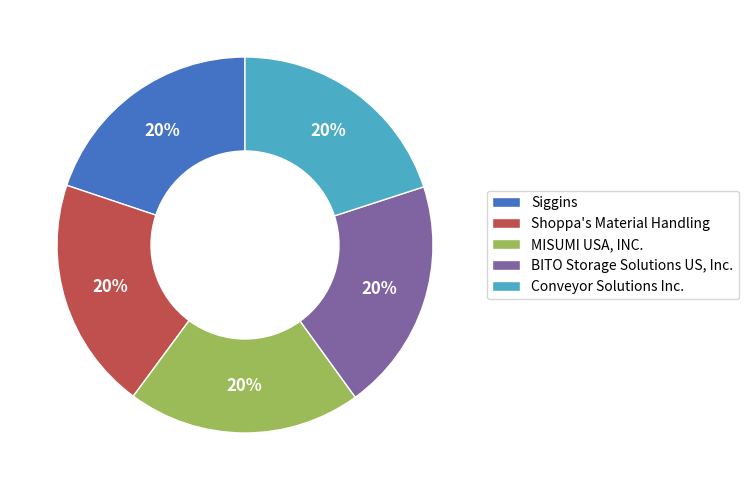

How many slices are in this pie chart?

5